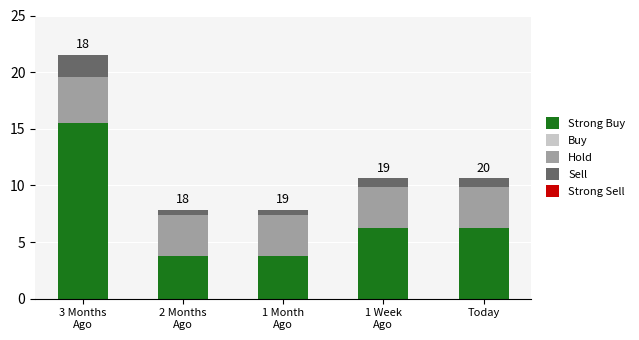

What is the total value across all series at Today?

10.7